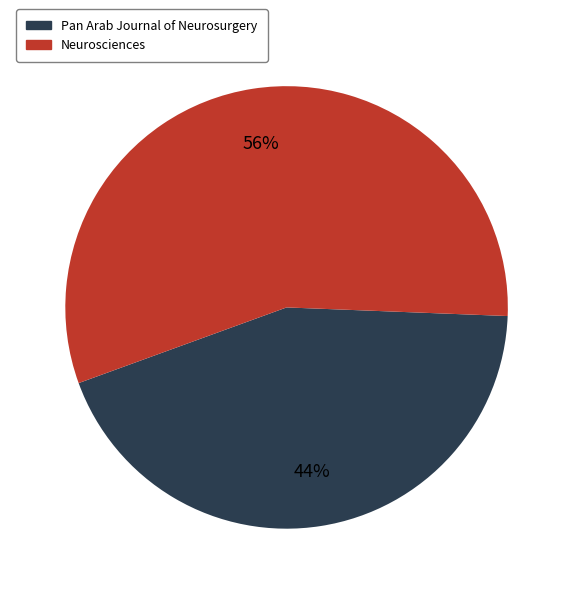

How many segments does this pie chart have?

2